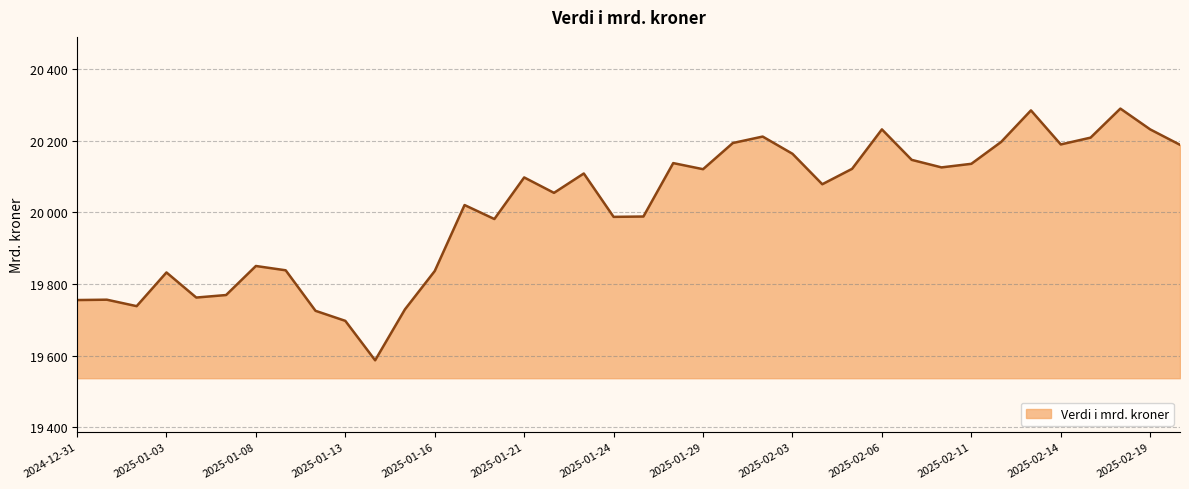

How many points are higher than both their immediate neighbors (excluding endpoints)?

11